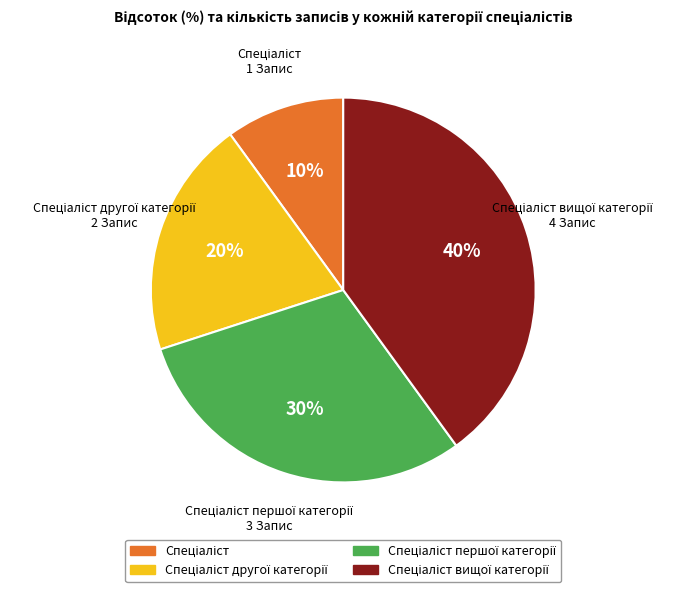

To the nearest percent, what is the difference between the largest and smallest slice percentages?

30%